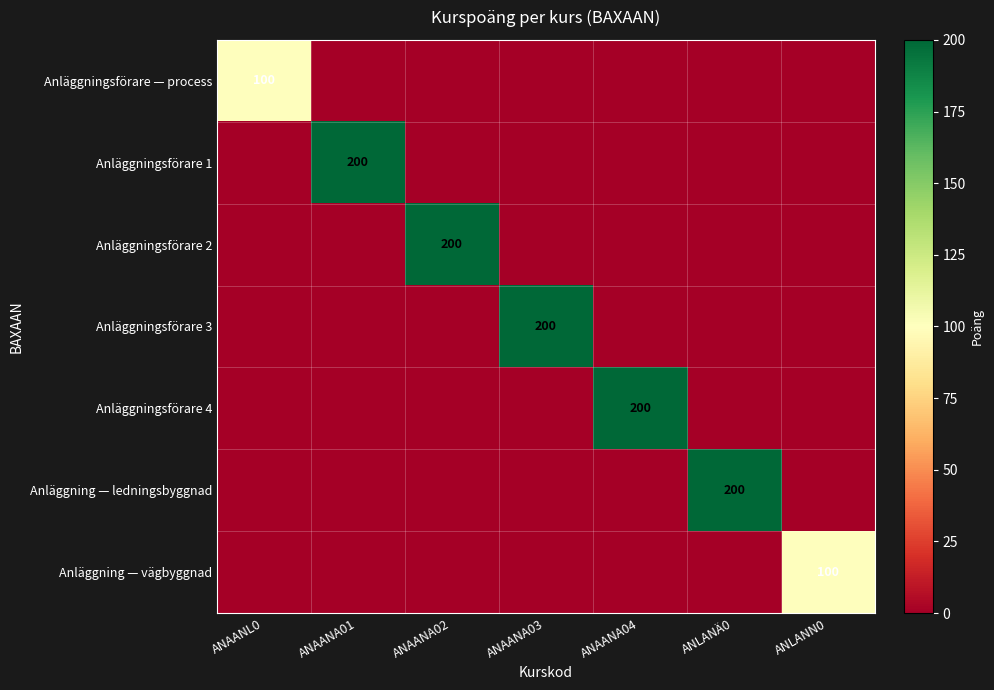

The Anläggningsförare 3 series shows 291 at ANAANA03. True or false?

False